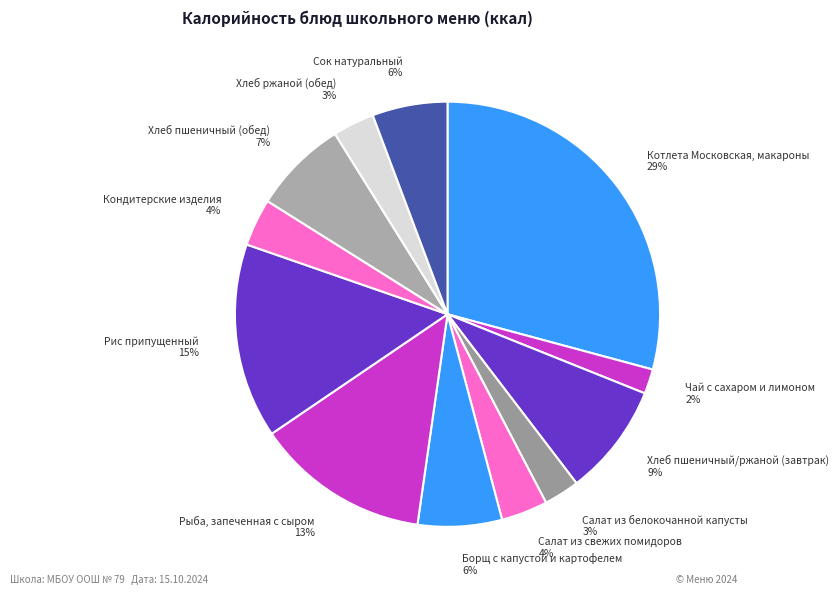

Does Салат из белокочанной капусты represent more than half of the total?

No